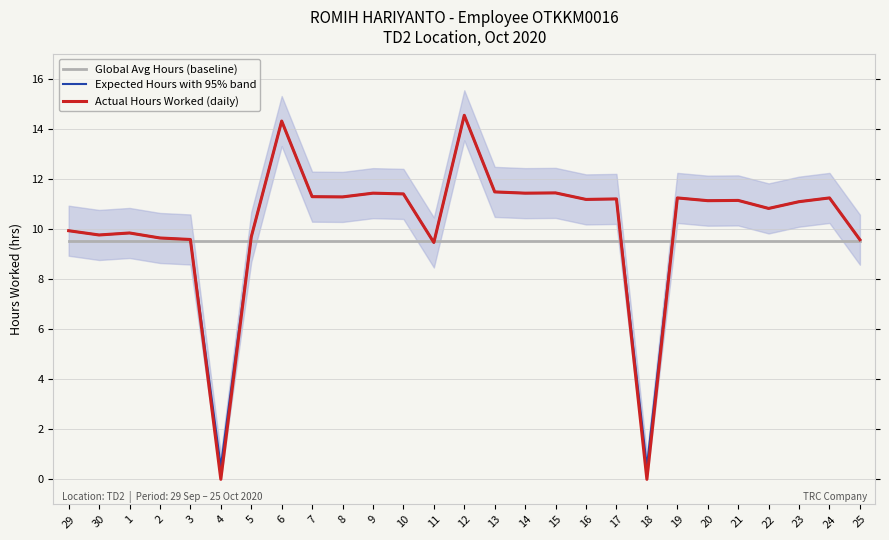

What is the value of the Actual Hours Worked (daily) point at the 2nd from the left?

9.8